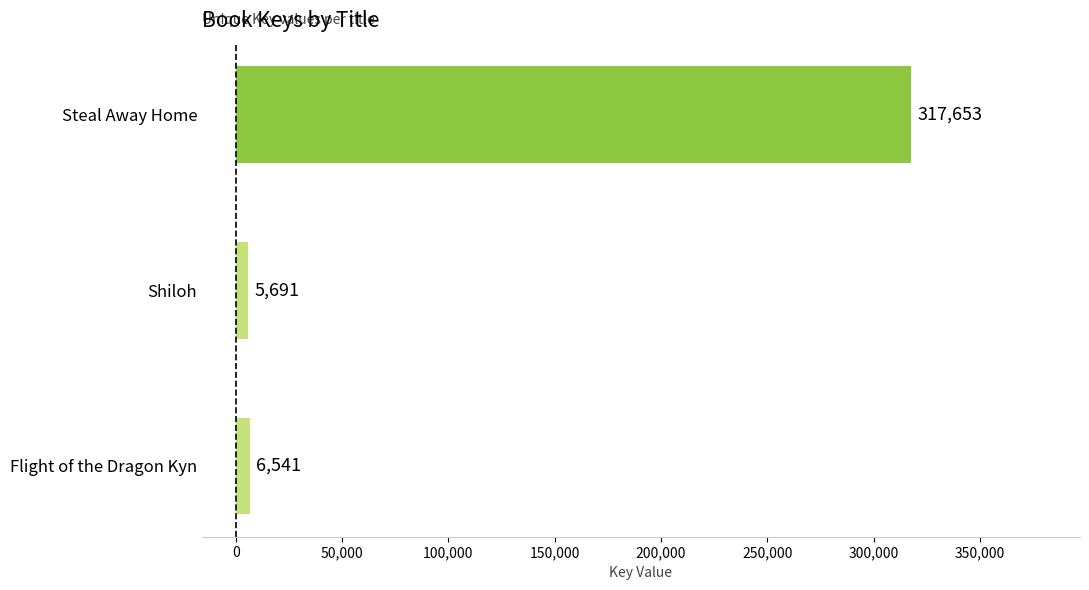

Where is the data nearest to the value 161672?

Flight of the Dragon Kyn